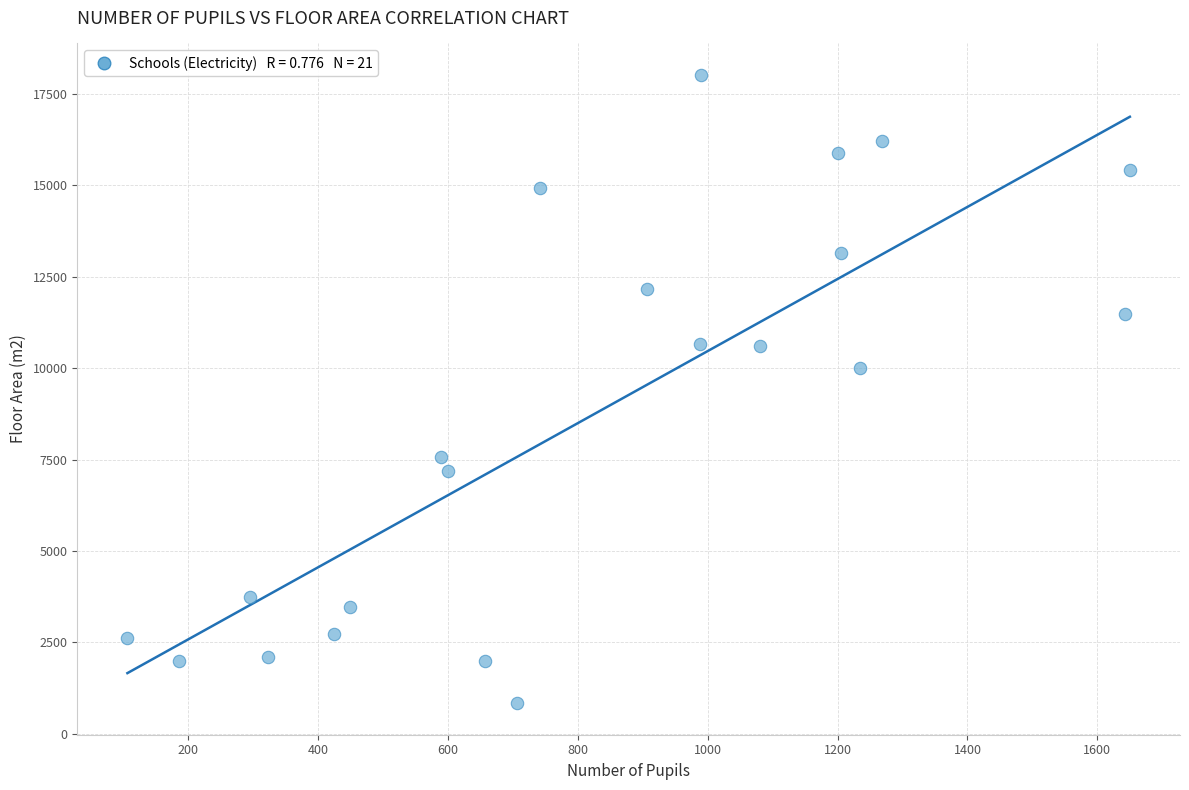

What is the range of Y values (max minus min)?

17184